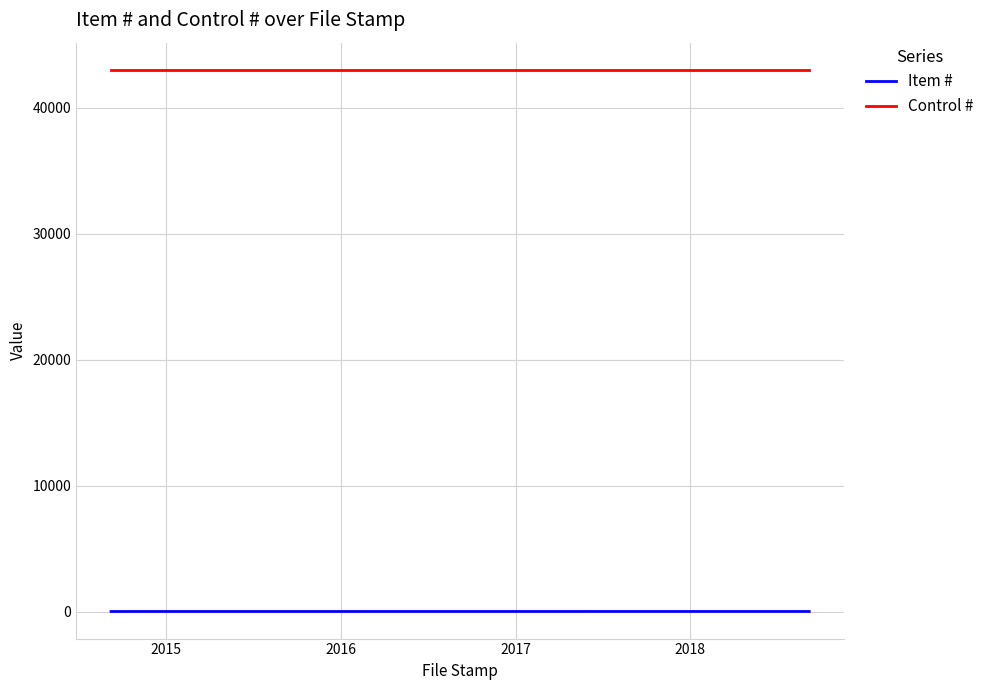

What is the minimum value for Control #?

43029